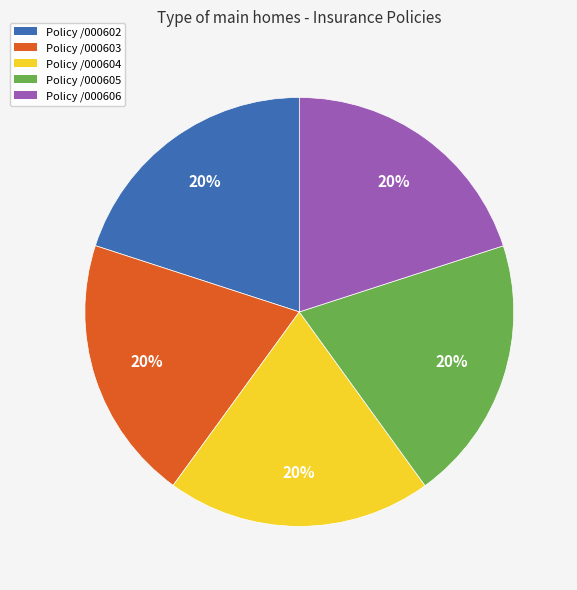

The Policy /000604 slice represents 20% of the pie. True or false?

True